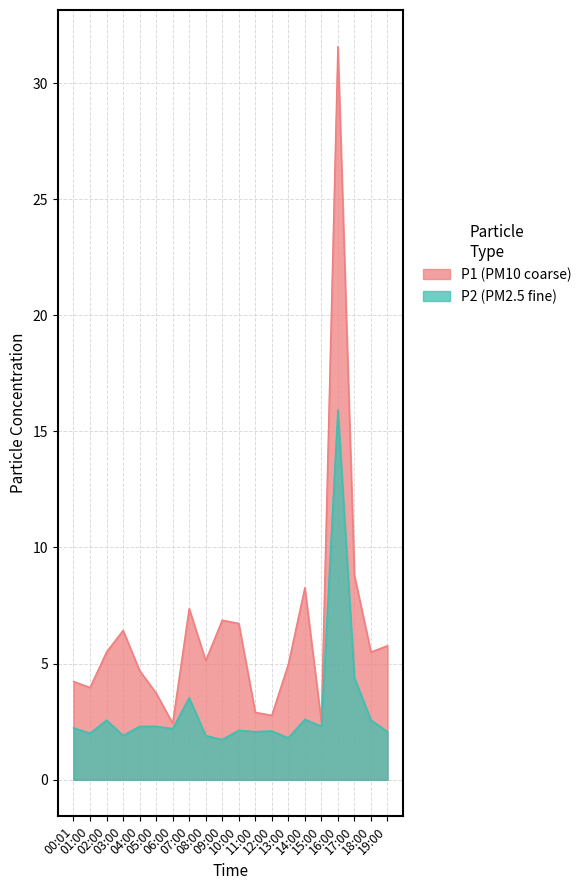

Does the chart have visible grid lines?

Yes